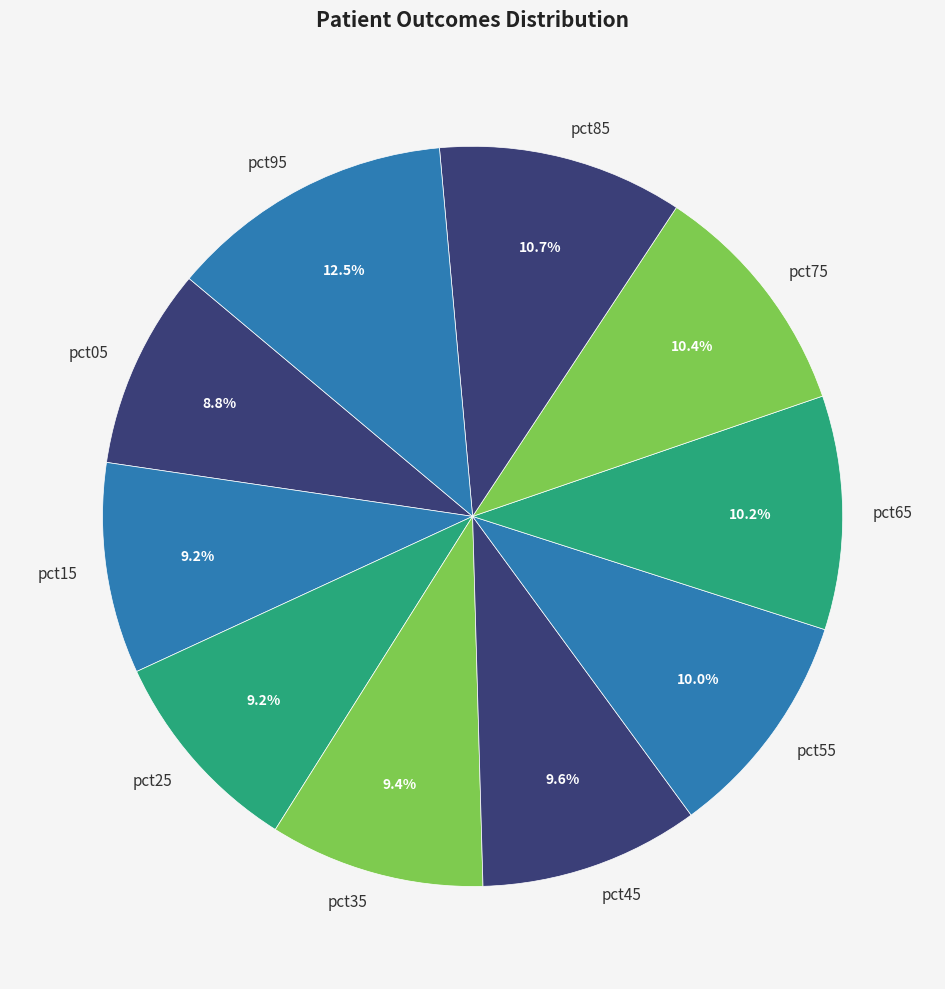

How many segments does this pie chart have?

10